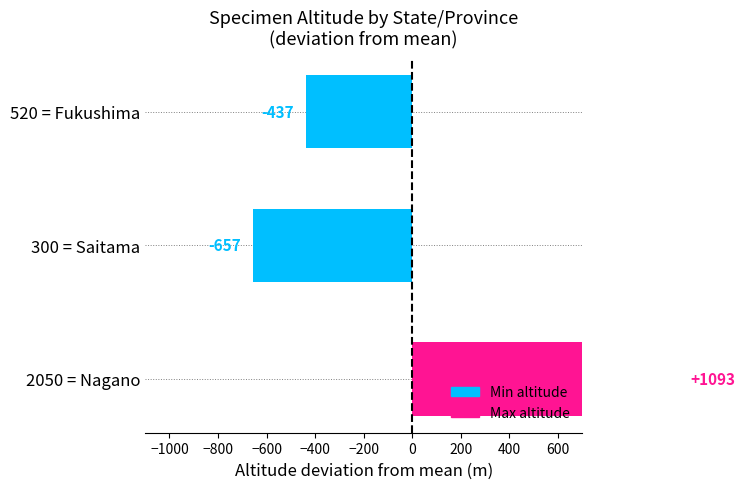

Where is the data nearest to the value 218?

520 = Fukushima